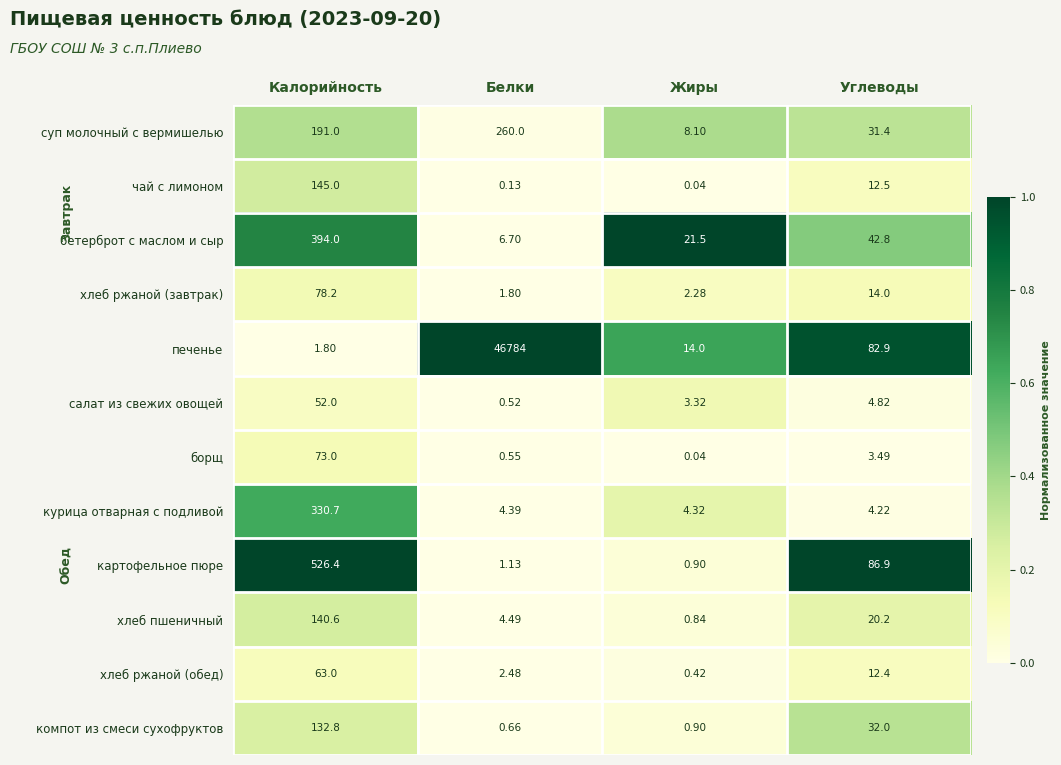

At which category is the sum across all series the highest?

Белки